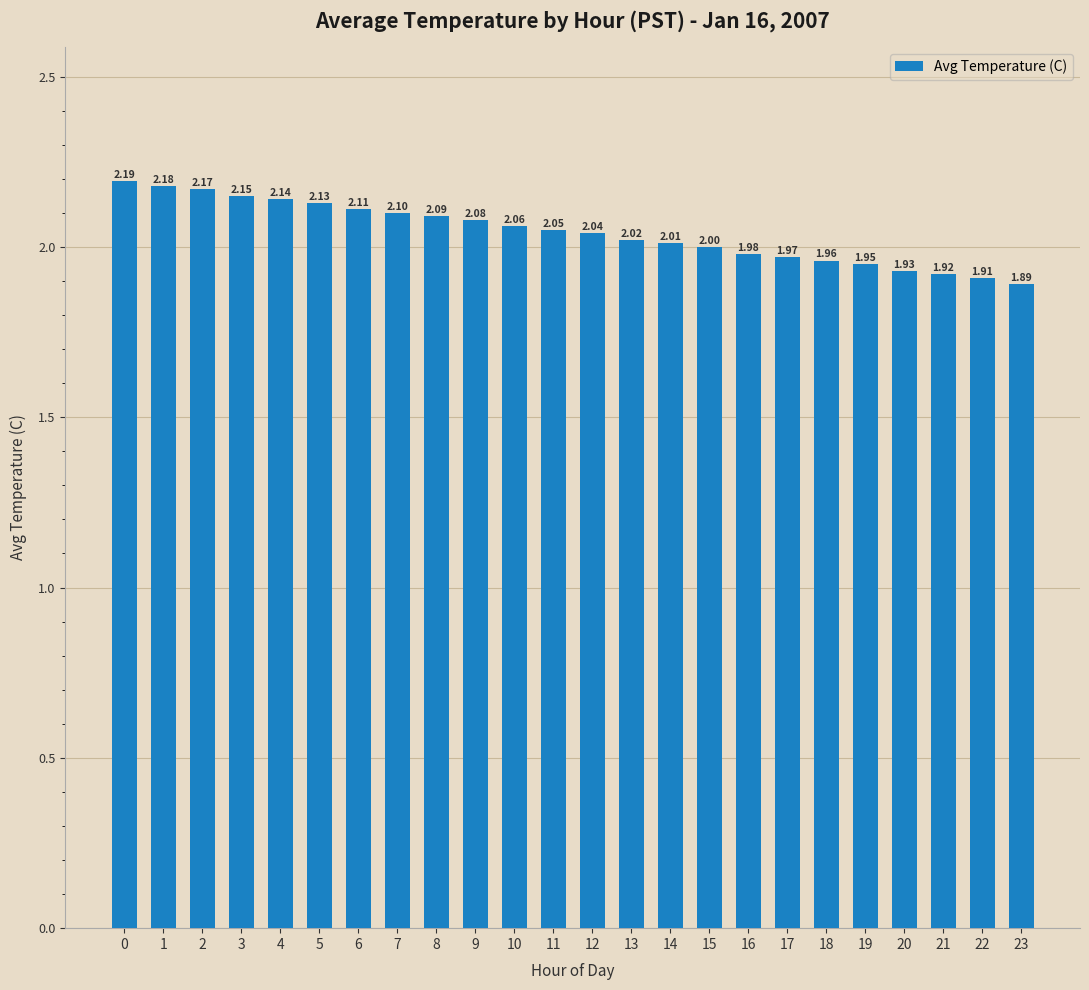

What is the sum of all values?

49.0